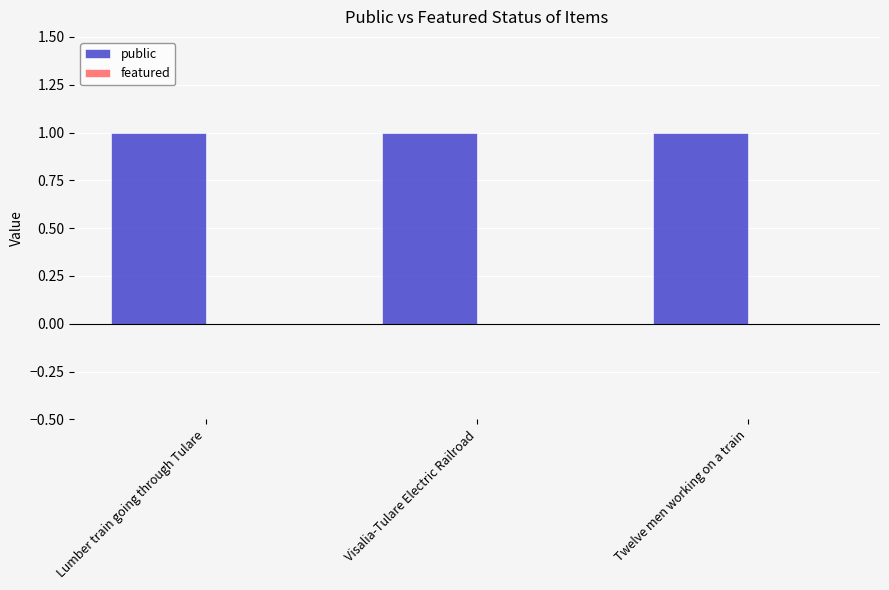

Count the number of data series in this chart.

2